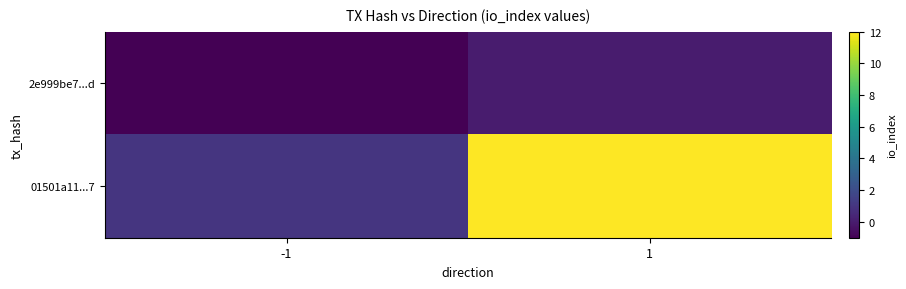

Reading left to right, transcribe all the data shown in this chart.

2e999be7...d: -1=-1	1=0
01501a11...7: -1=1	1=12